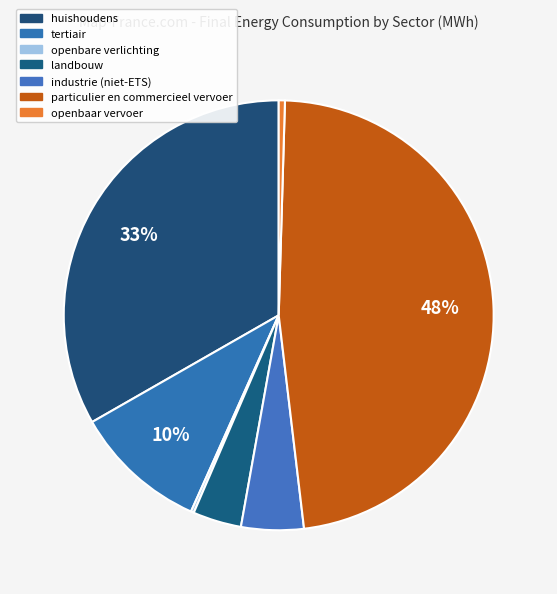

How many segments does this pie chart have?

7